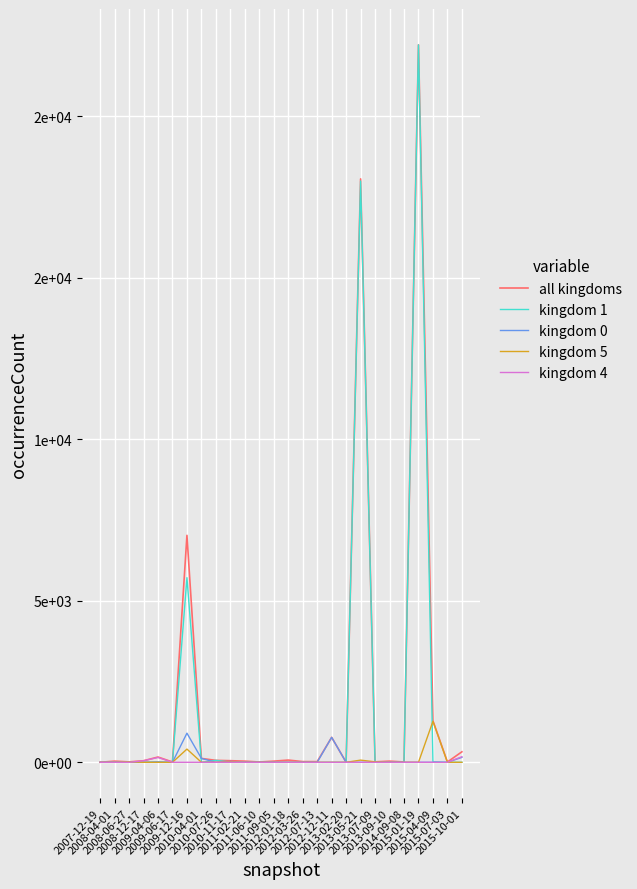

What are all the series names shown in the legend?

all kingdoms, kingdom 1, kingdom 0, kingdom 5, kingdom 4